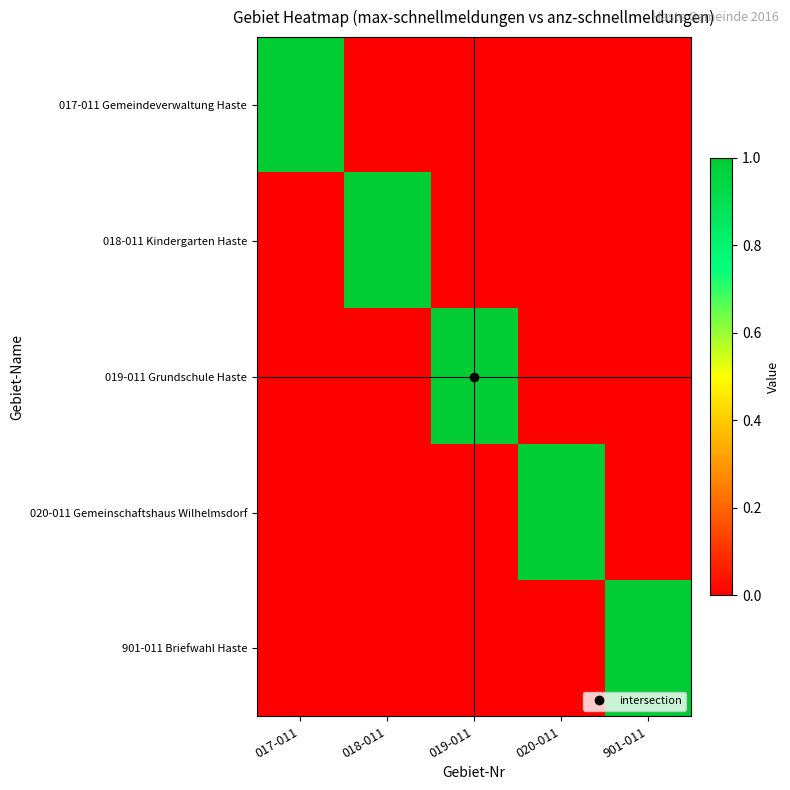

Which series has the largest total across all categories?

017-011 Gemeindeverwaltung Haste